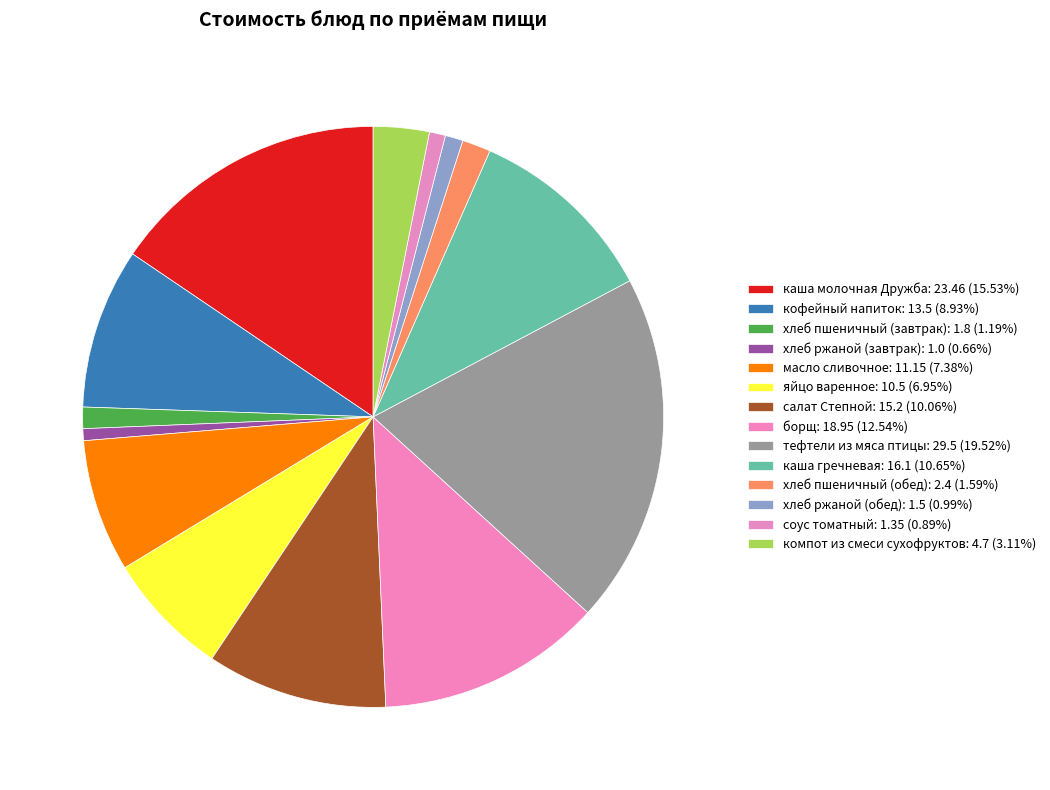

What percentage do масло сливочное and тефтели из мяса птицы together represent?

26.9%